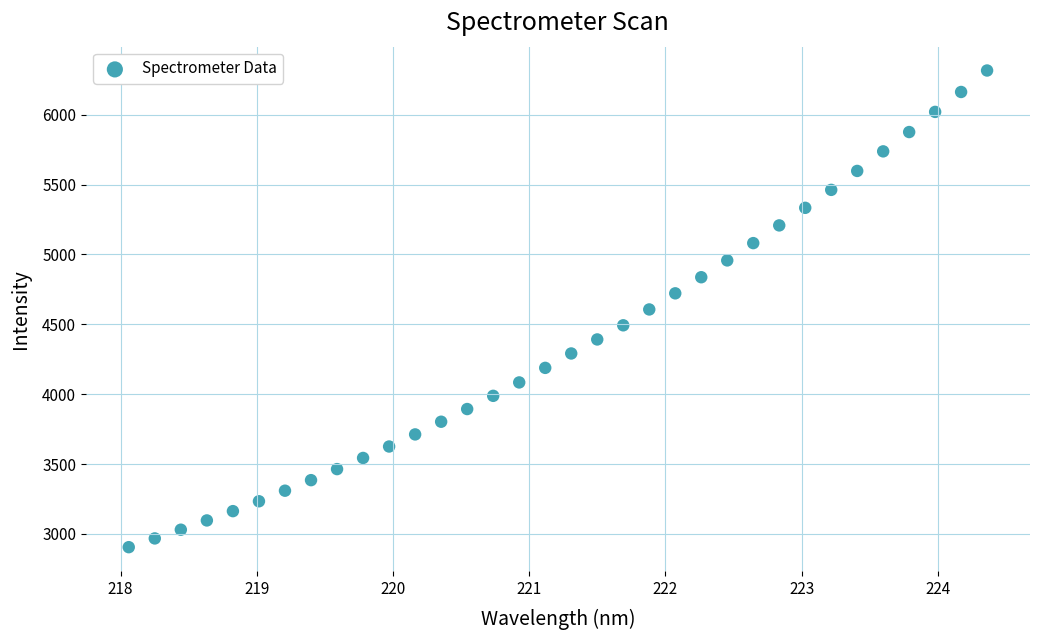

What is the range of X values (max minus min)?

6.3